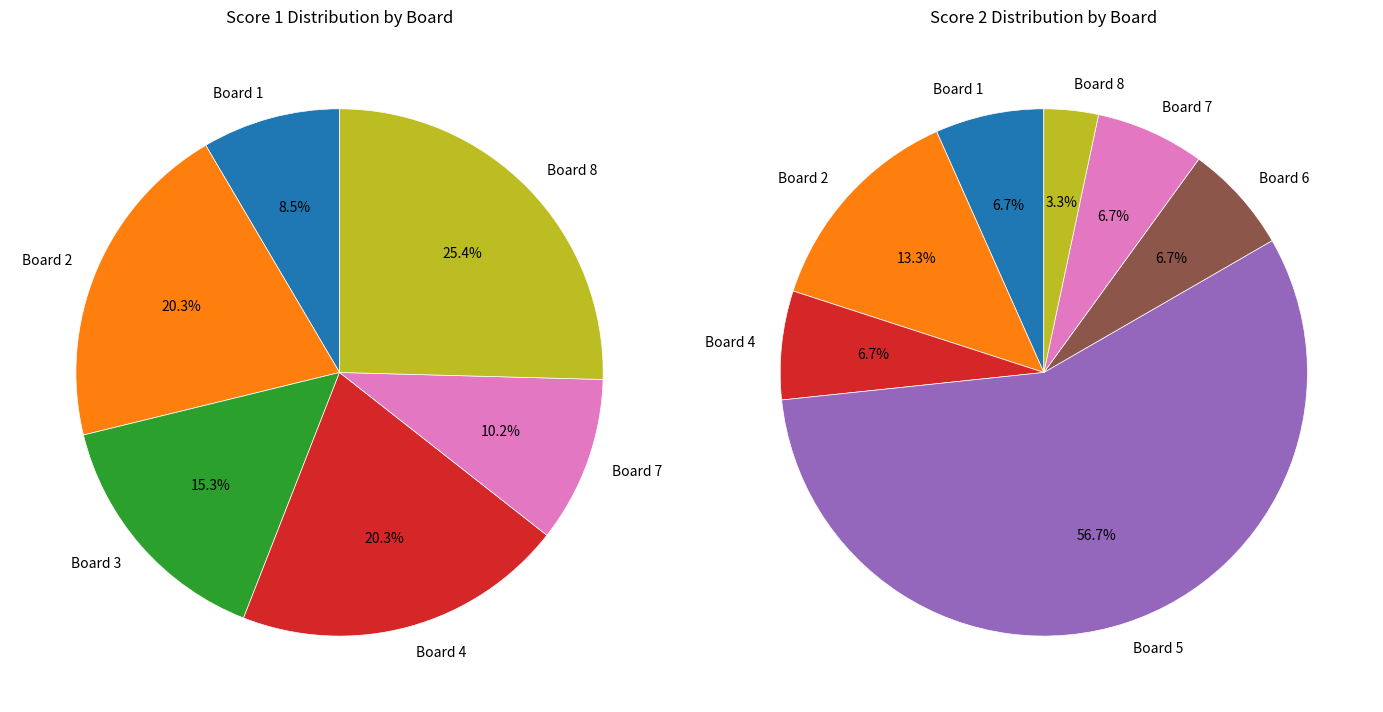

Is it true that Board 3 is 15% of the pie?

True